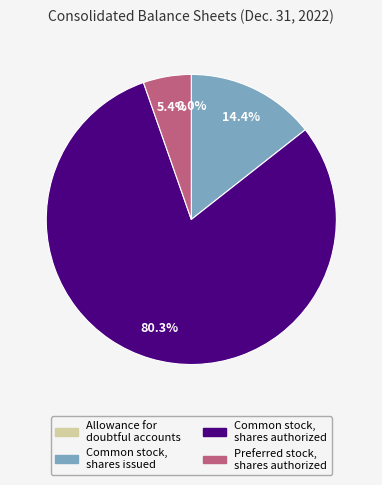

What is the total percentage of Common stock, shares issued and Common stock, shares authorized?

94.6%